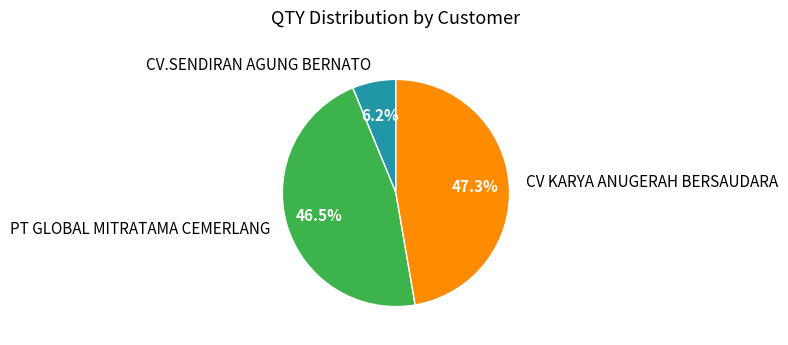

Which slice is the smallest?

CV.SENDIRAN AGUNG BERNATO